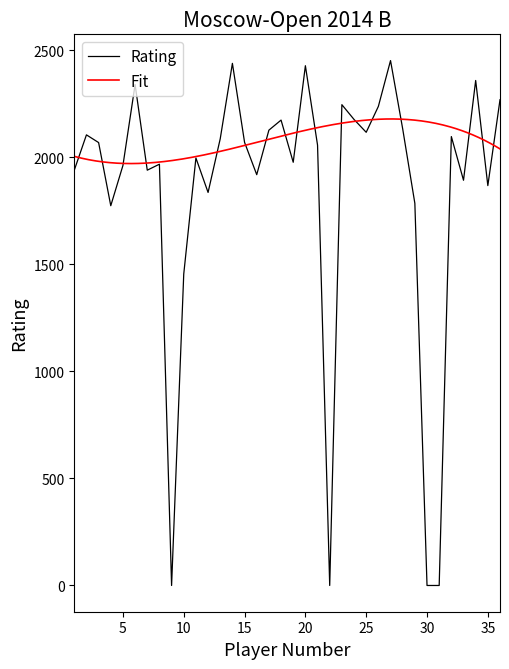

Does the chart display data point markers on the line(s)?

No